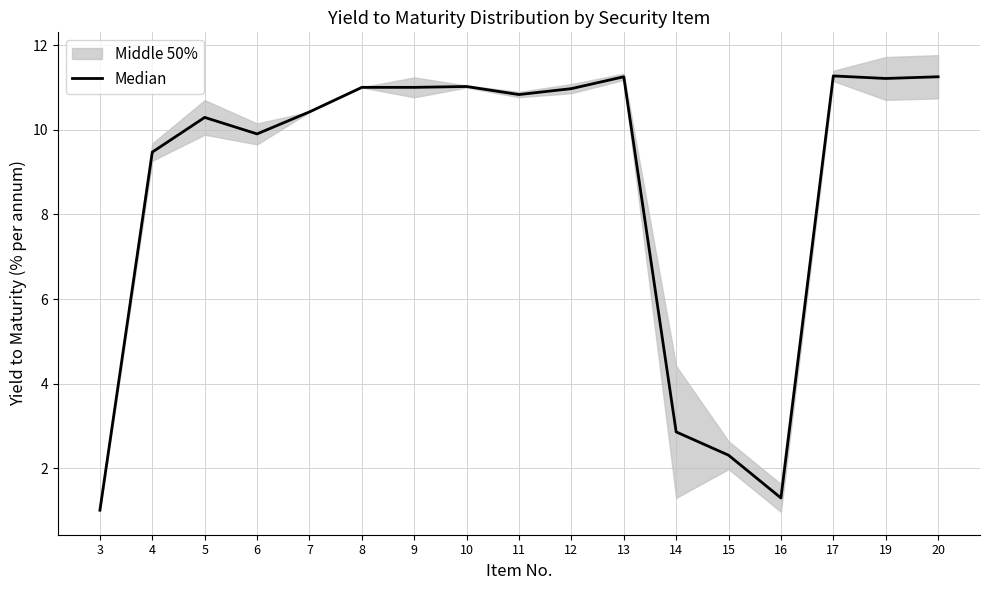

True or false: the data shows 11.0 at 8.

True